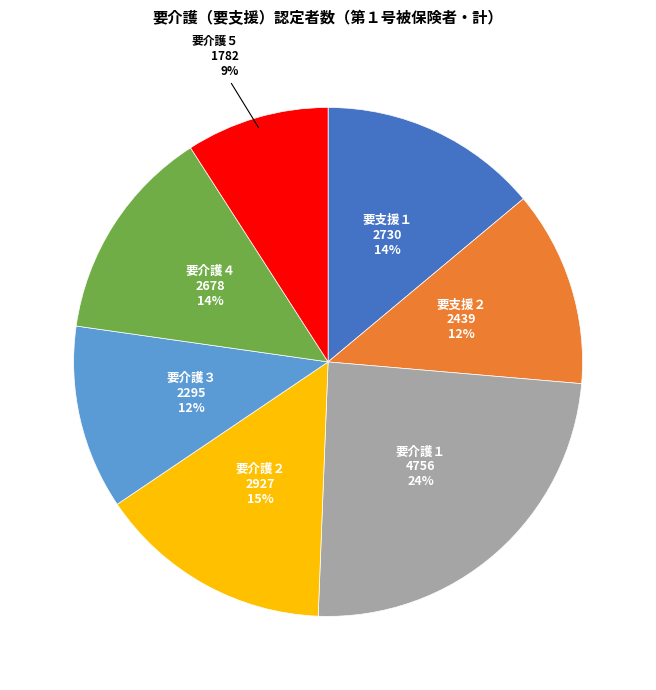

To the nearest percent, what is the average slice percentage?

14%